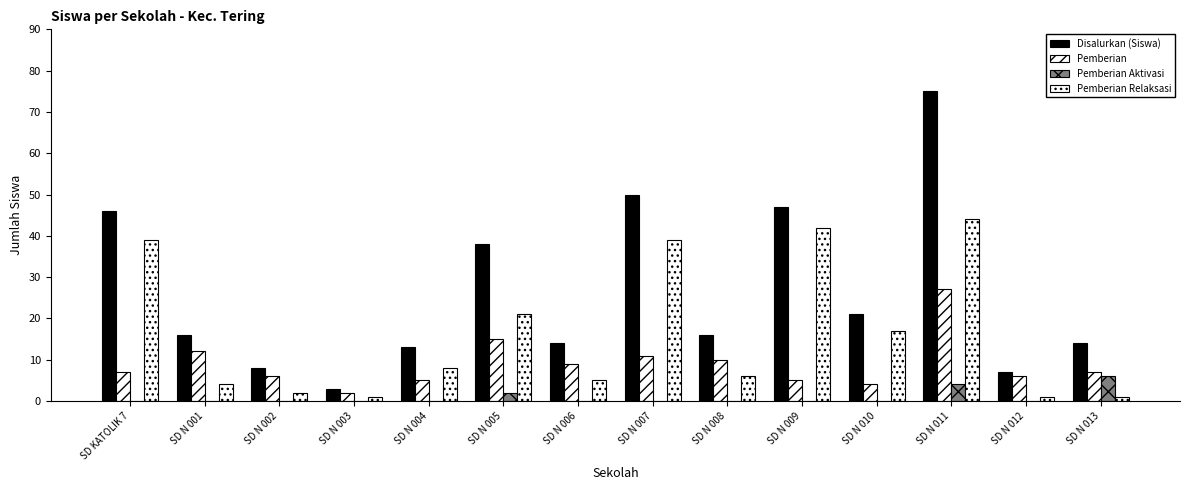

Count the number of categories in the chart.

14